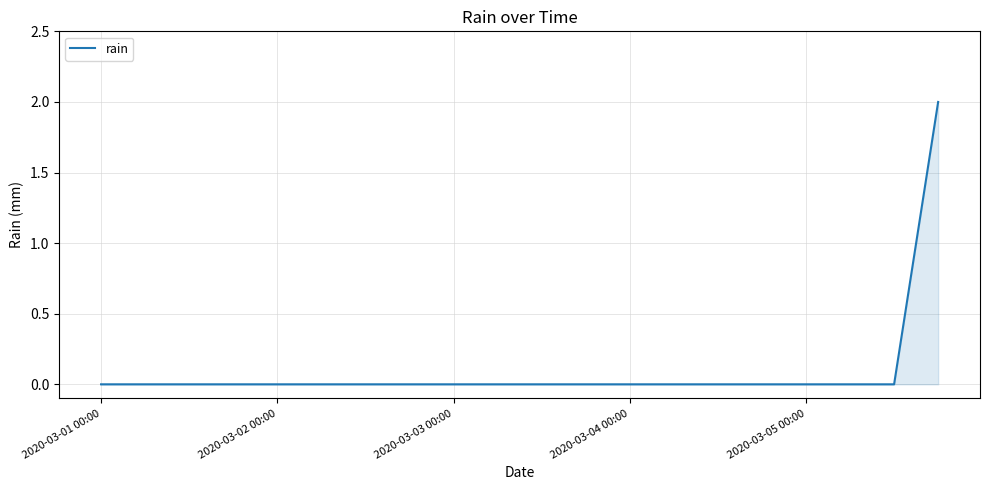

Is this an area chart (filled region under the line)?

Yes